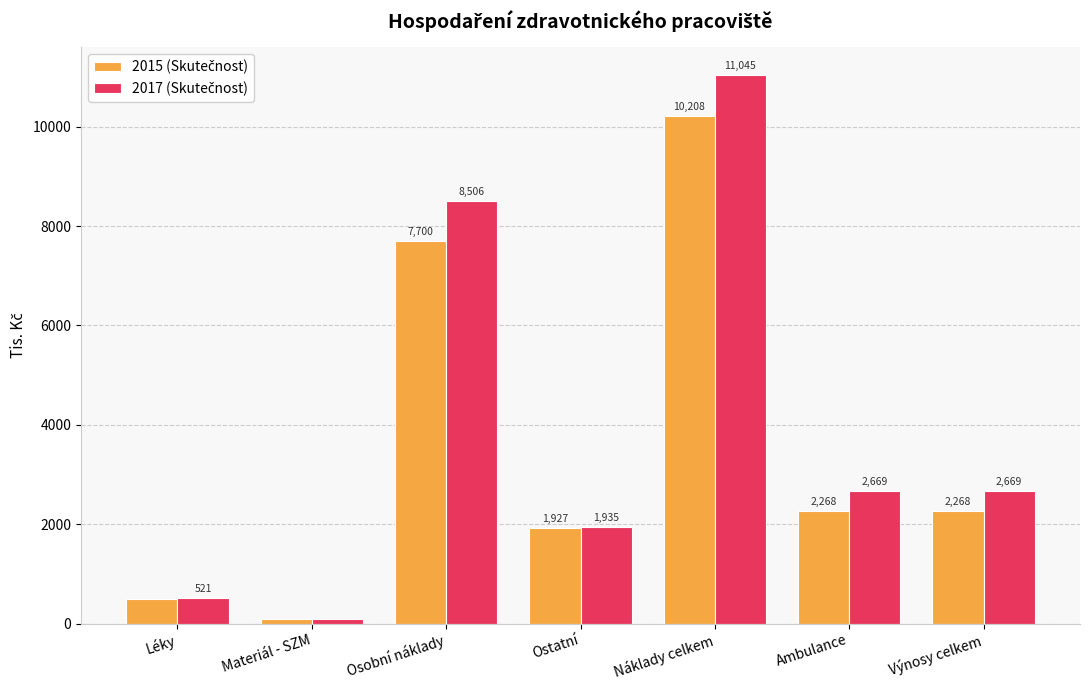

At which category is the sum across all series the highest?

Náklady celkem